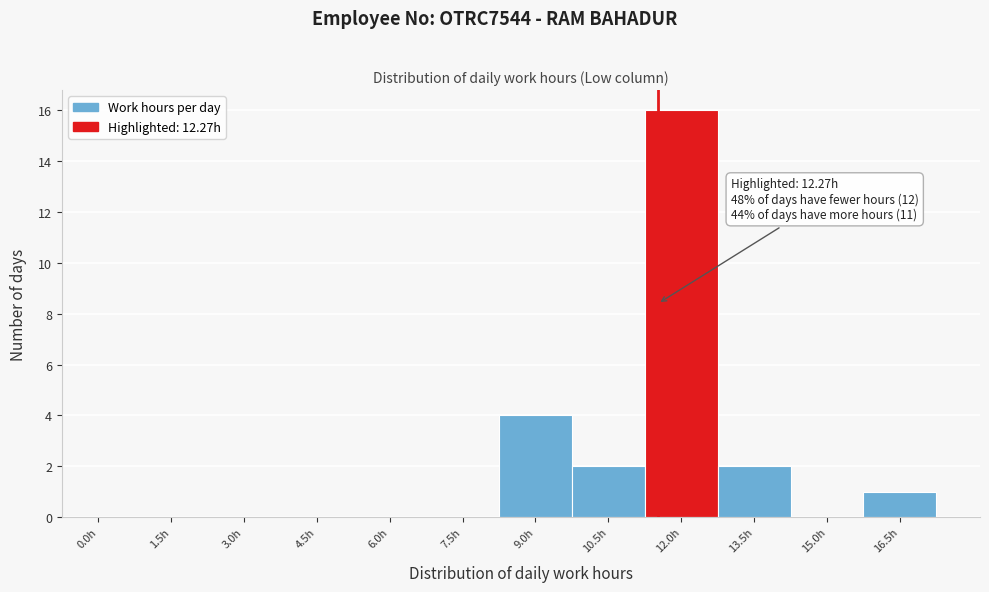

Reading left to right, what are all the values shown in this chart?

0.0h=0	1.5h=0	3.0h=0	4.5h=0	6.0h=0	7.5h=0	9.0h=4	10.5h=2	12.0h=16	13.5h=2	15.0h=0	16.5h=1